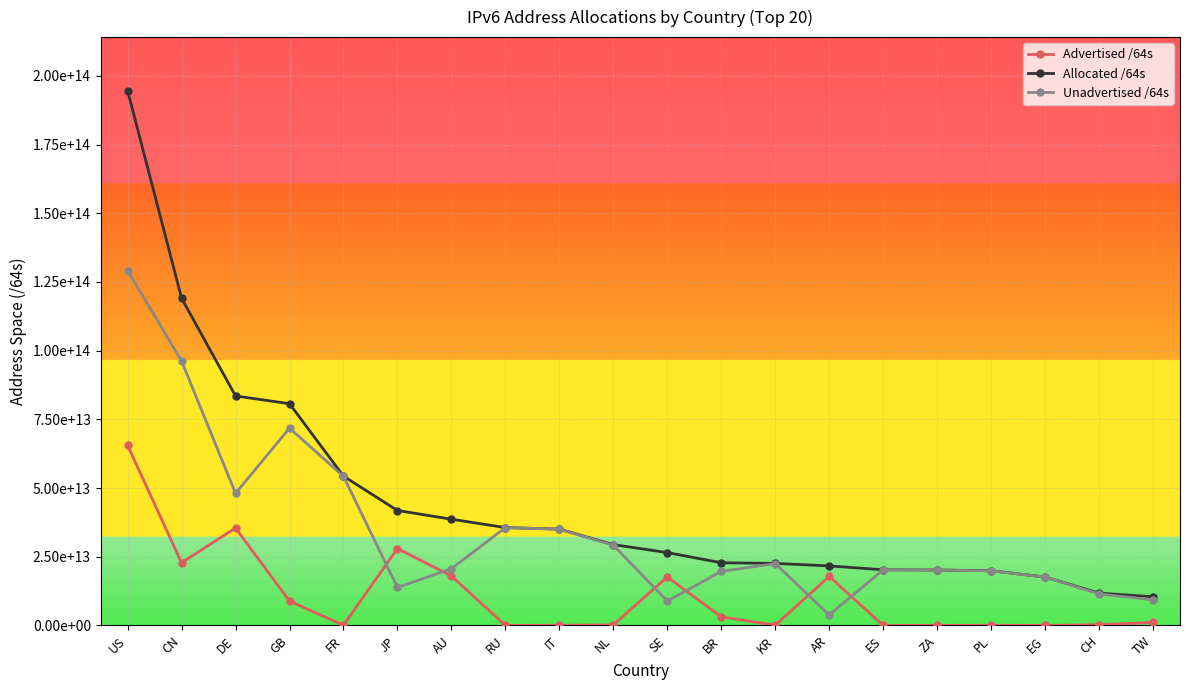

The value of Advertised /64s at AU is 32240002678648. True or false?

False